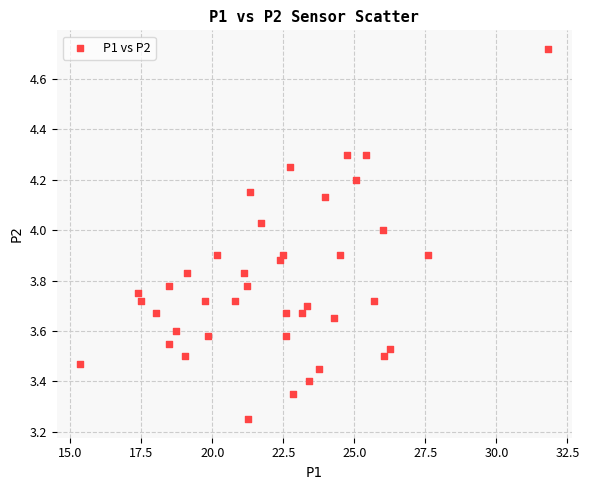

What is the range of X values (max minus min)?

16.5